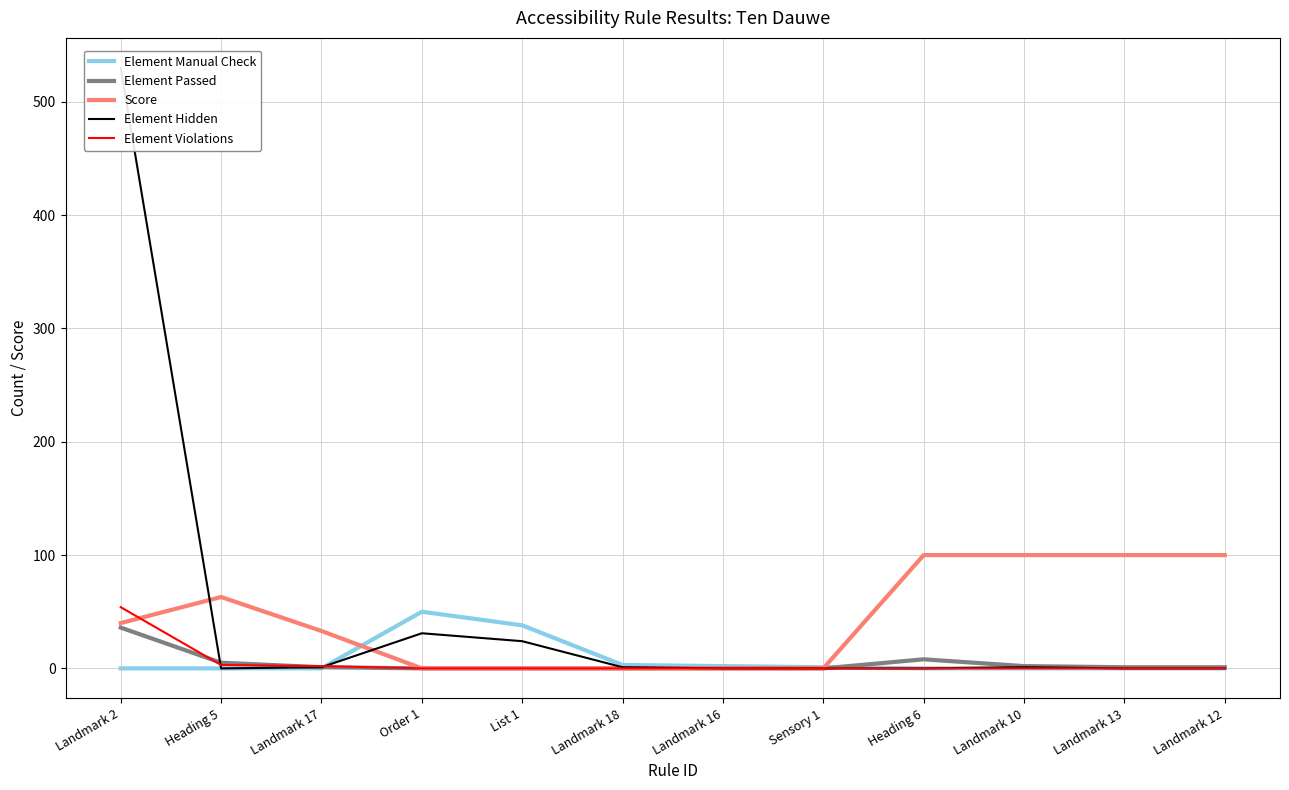

Which series changed the most between Landmark 17 and Landmark 18?

Score